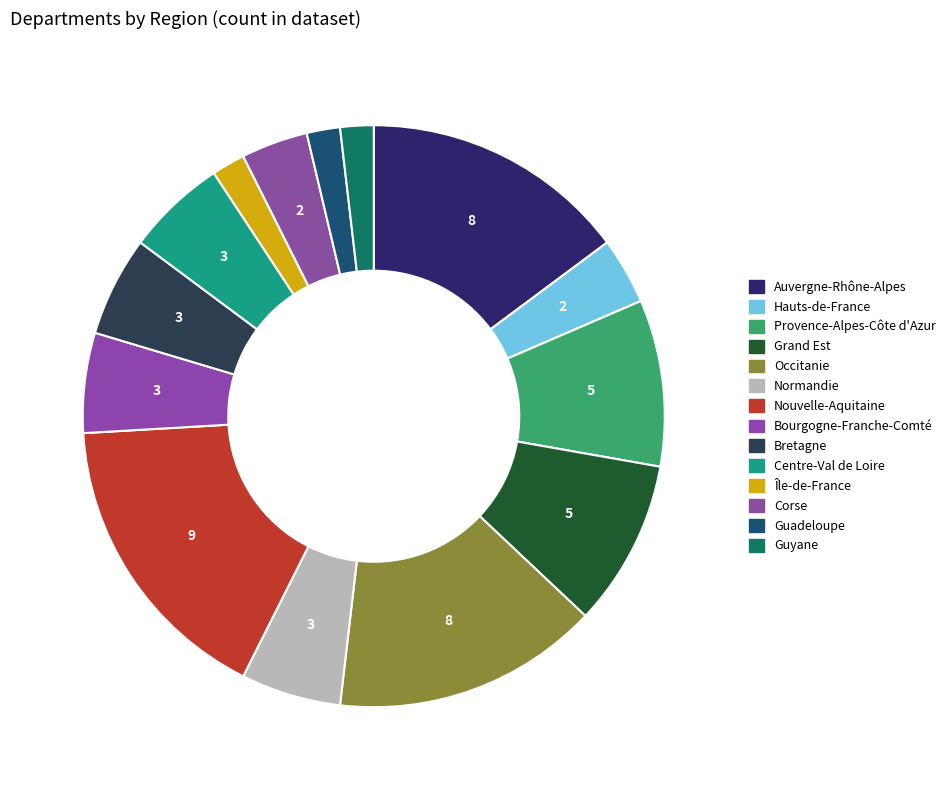

How many segments does this pie chart have?

14